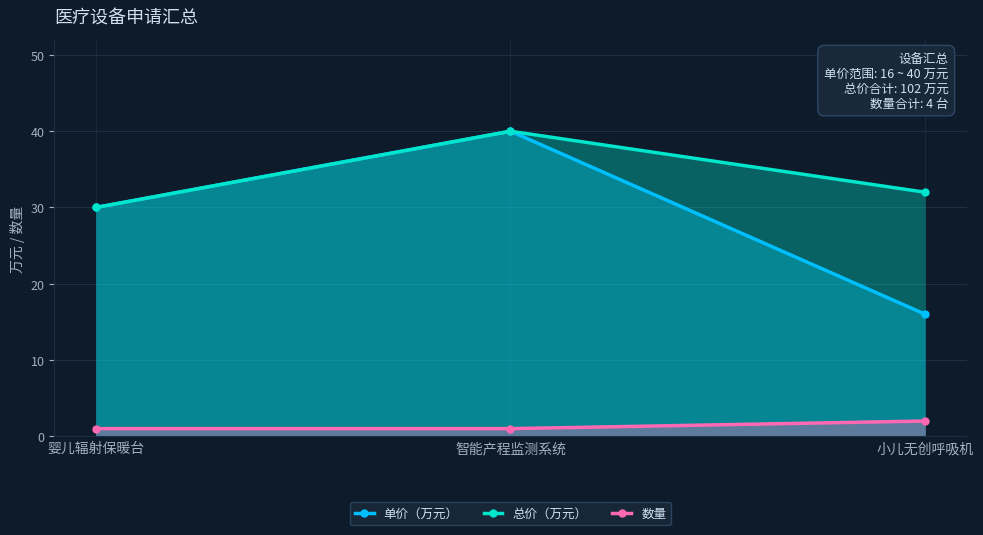

At which label does 单价（万元） first exceed 30?

智能产程监测系统